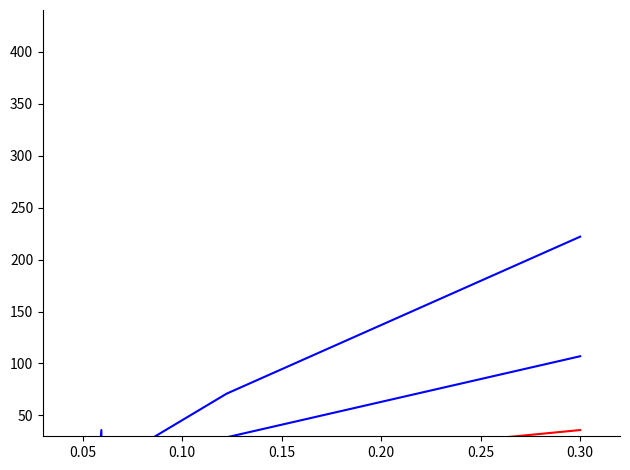

True or false: col_6 (pirmsskolas vecuma - Personu skaits) and col_27 (mācās profesionāli tehniskā - Personu skaits) cross at least once.

True